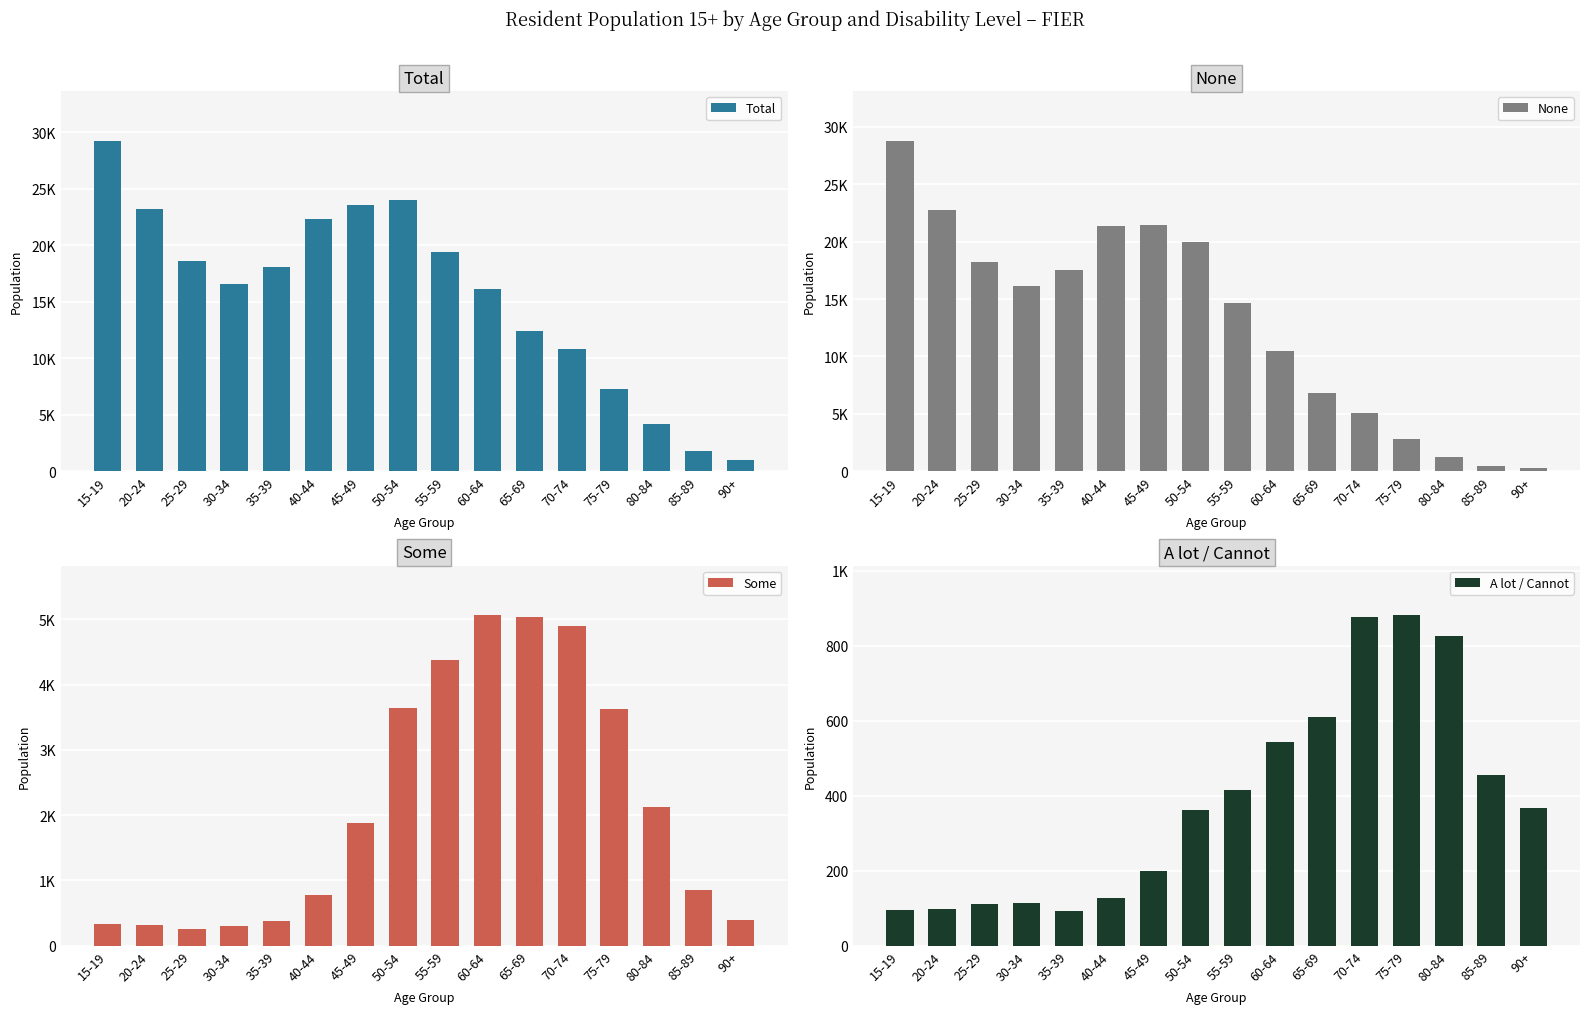

Which category has the lowest value in the Total series?

90+